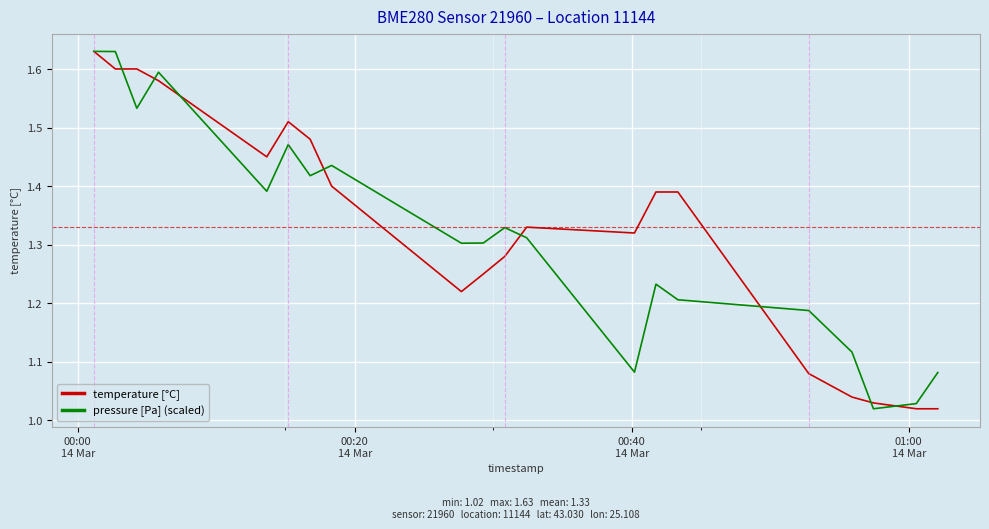

What are all the series names shown in the legend?

temperature [°C], pressure [Pa] (scaled)